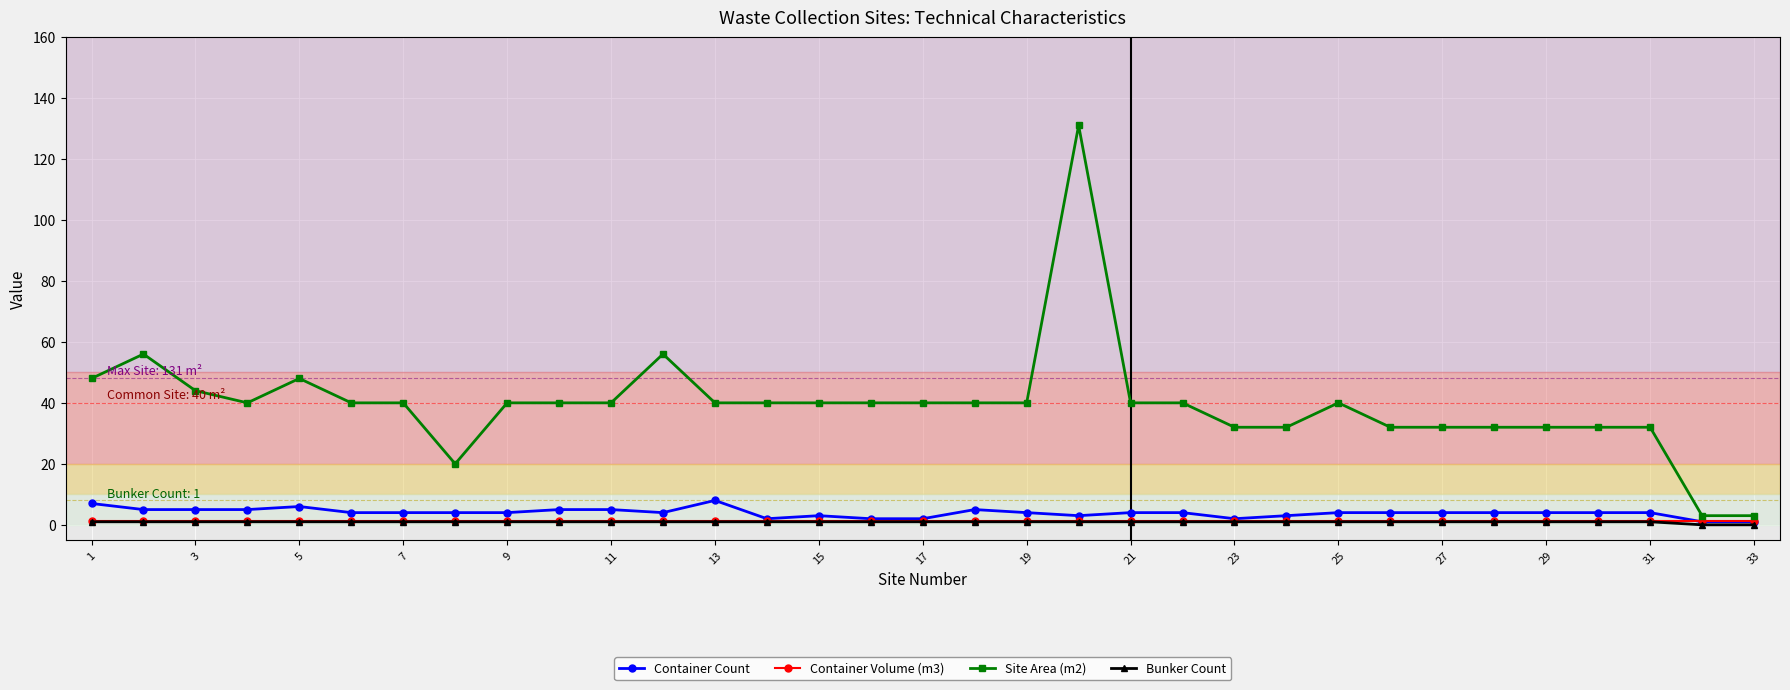

Which series has the largest total across all categories?

Site Area (m2)